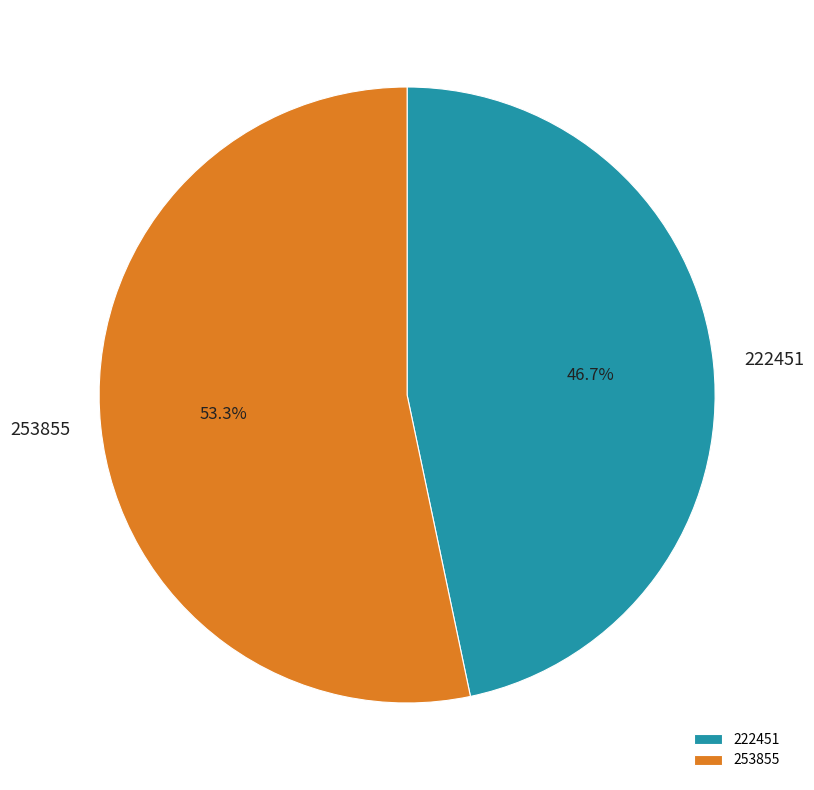

Between 253855 and 222451, which is larger?

253855